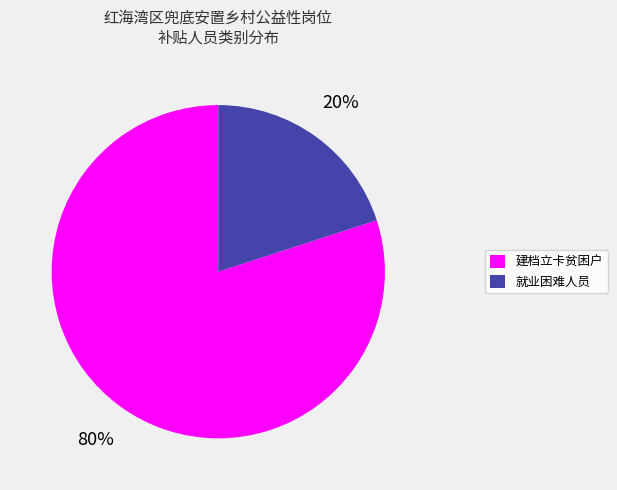

To the nearest percent, what is the difference between the largest and smallest slice percentages?

60%